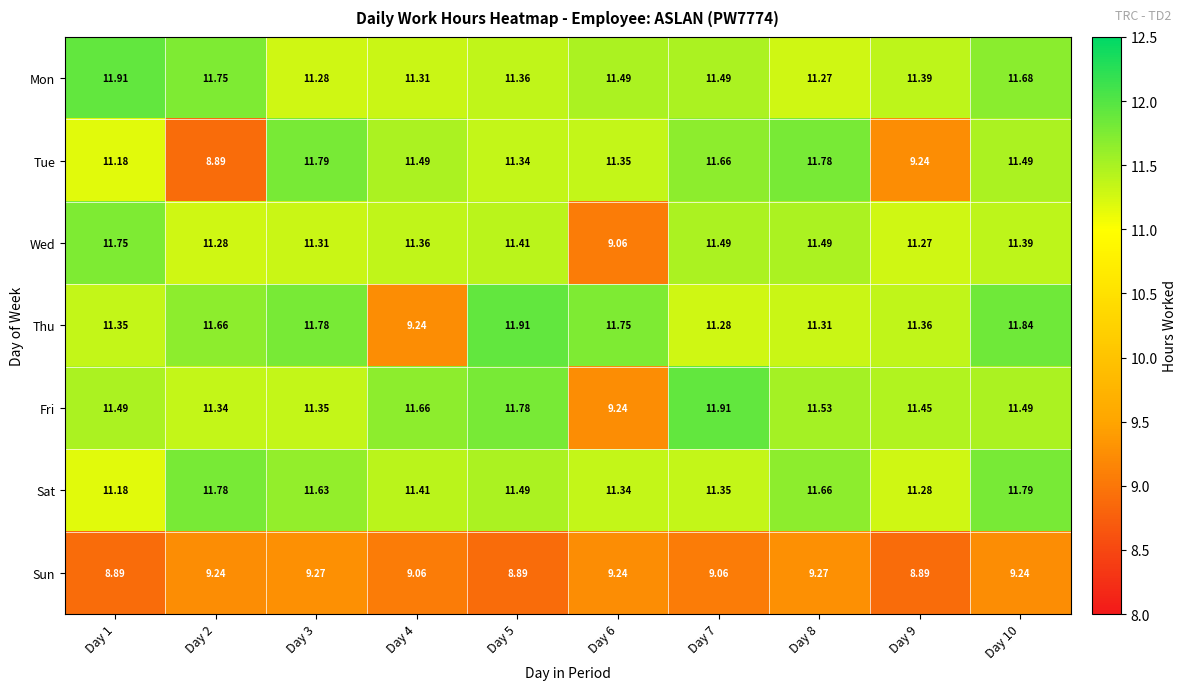

Between Day 1 and Day 8, which series saw the biggest shift?

Mon